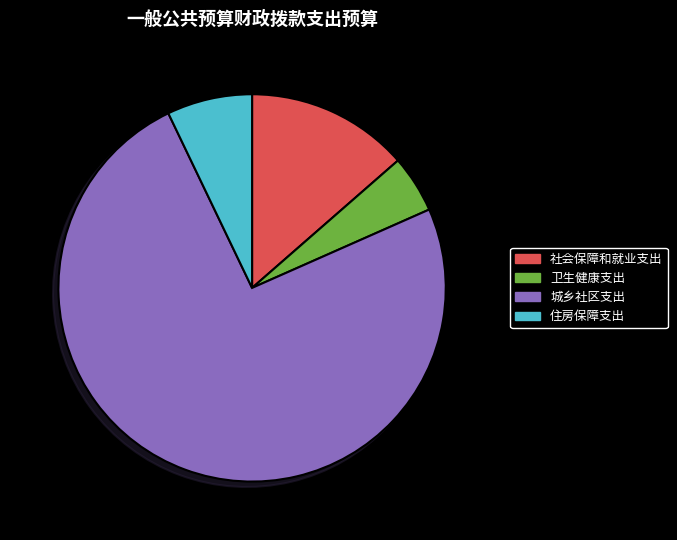

Do 卫生健康支出 and 城乡社区支出 together represent more than half of the pie?

Yes